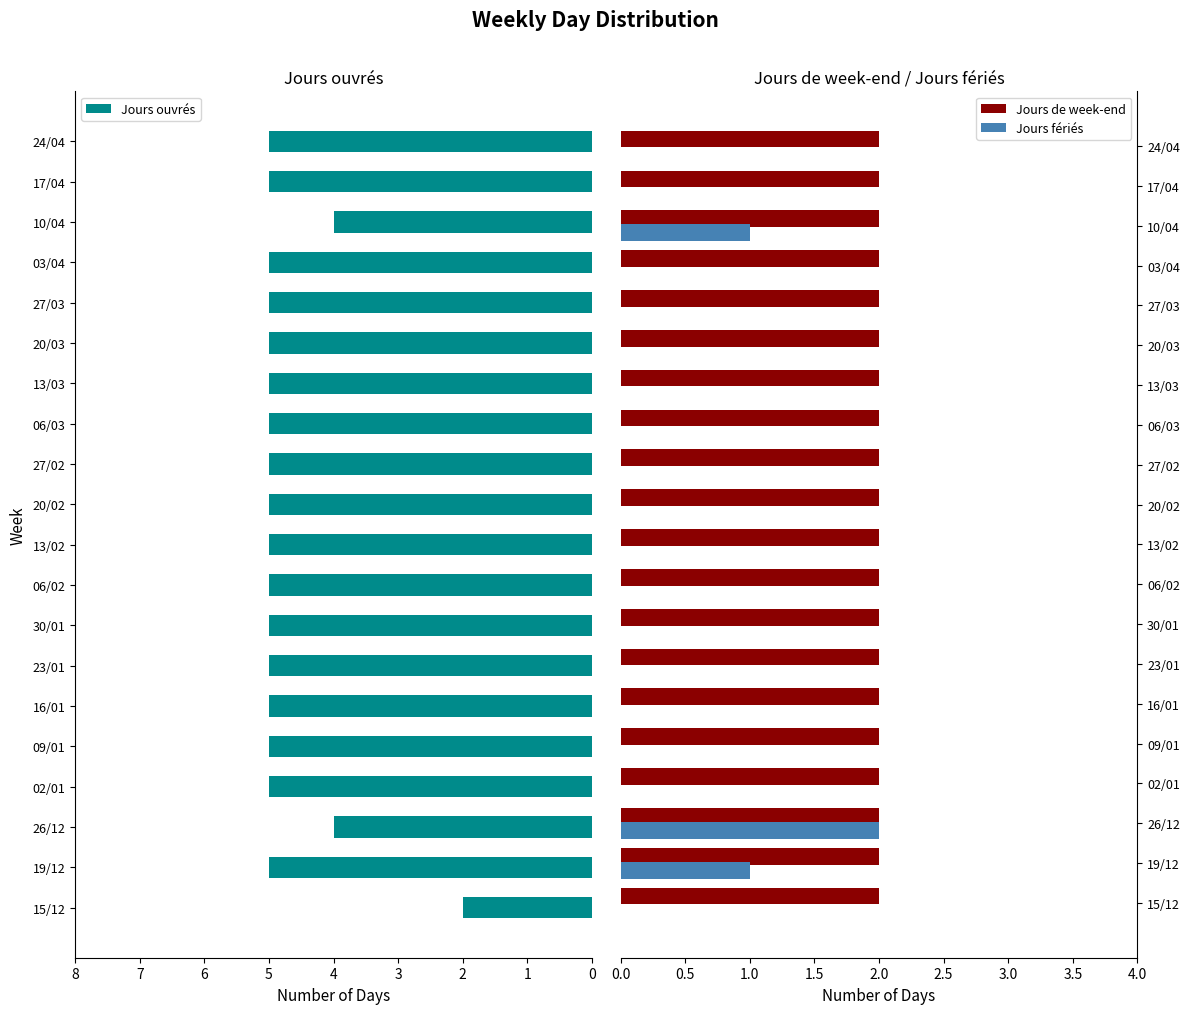

At how many categories does at least one series exceed 3?

19